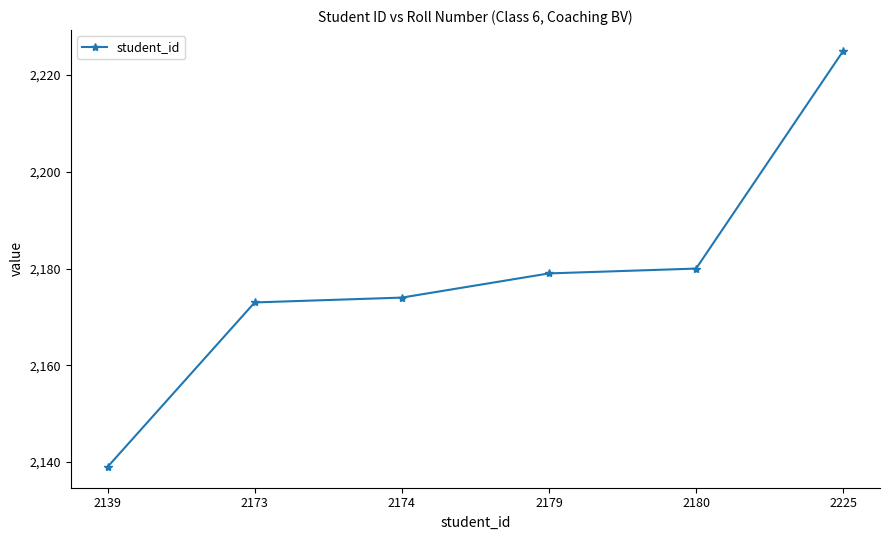

Reading right to left, list all the values displayed in this chart.

2225	2180	2179	2174	2173	2139